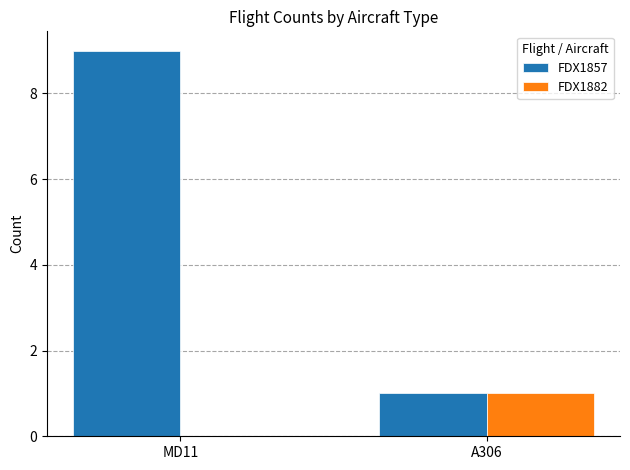

How many values in FDX1882 are above zero?

1